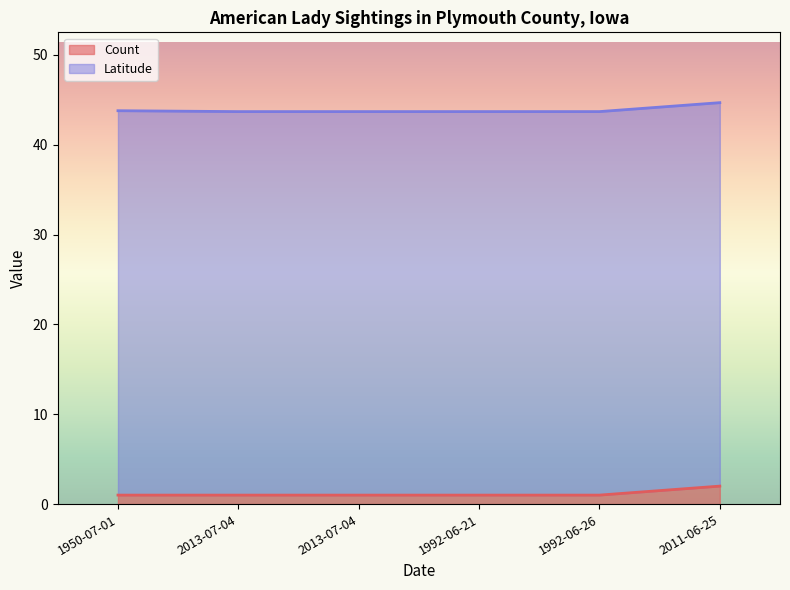

At which category does the chart reach its peak across all series?

2011-06-25